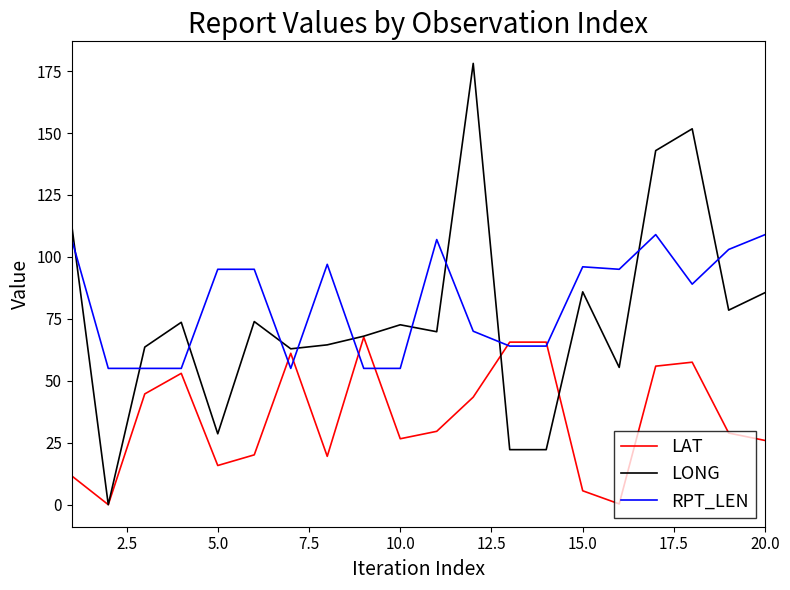

Rank the series by their maximum value, from highest to lowest.

LONG, RPT_LEN, LAT